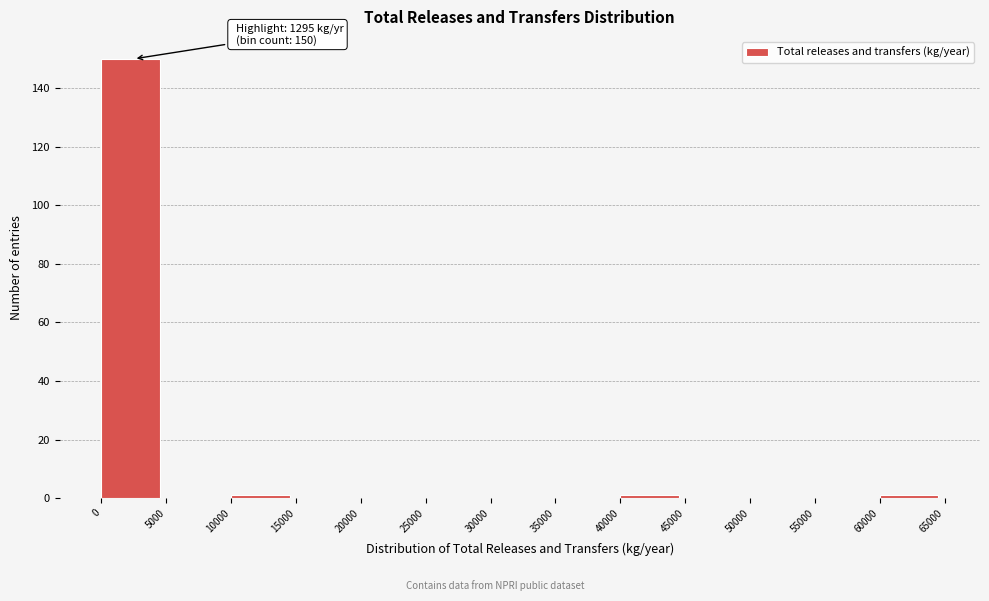

Over which range of the x-axis is the bar tallest?

0 to 5000